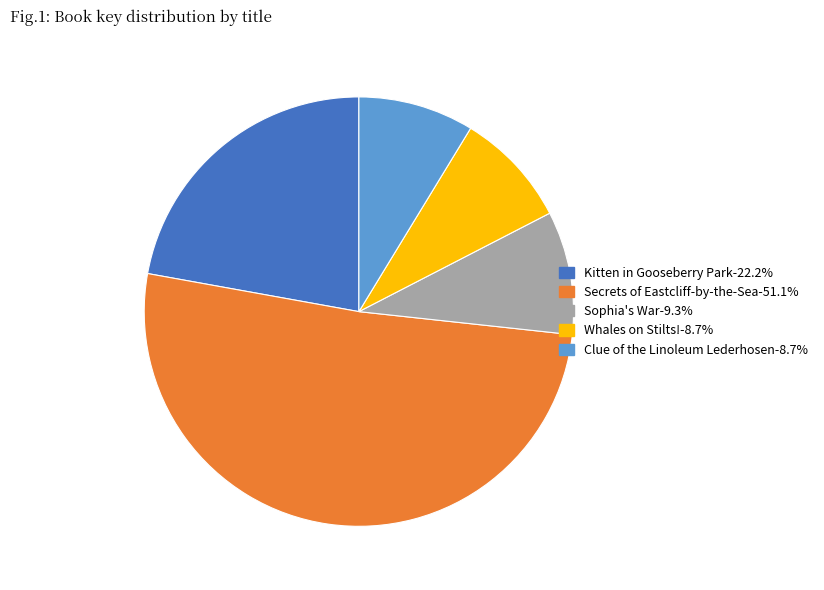

Is there any slice that represents more than half of the pie?

Yes